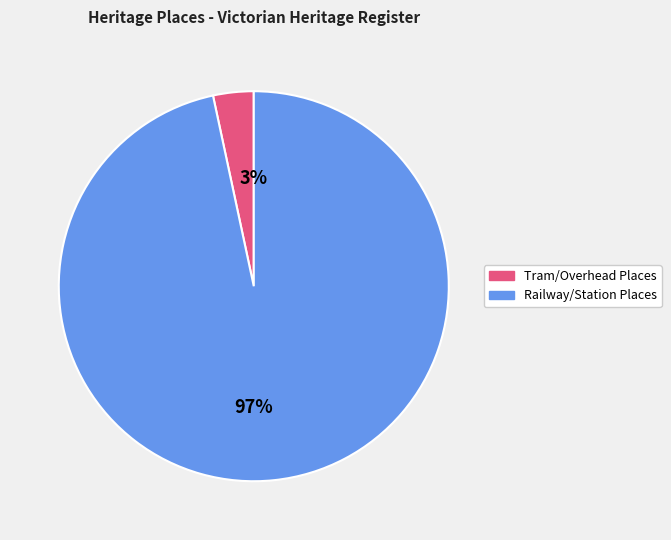

Which slice is the largest?

Railway/Station Places